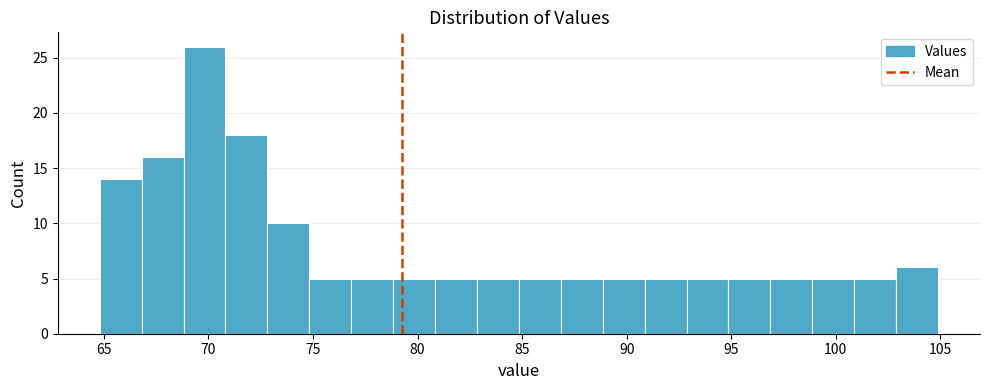

What is the height of the bar covering 75 to 77 on the x-axis? Neither the bar edges nor the heights are printed on the chart, so give them approximately, as read against the axes.

5